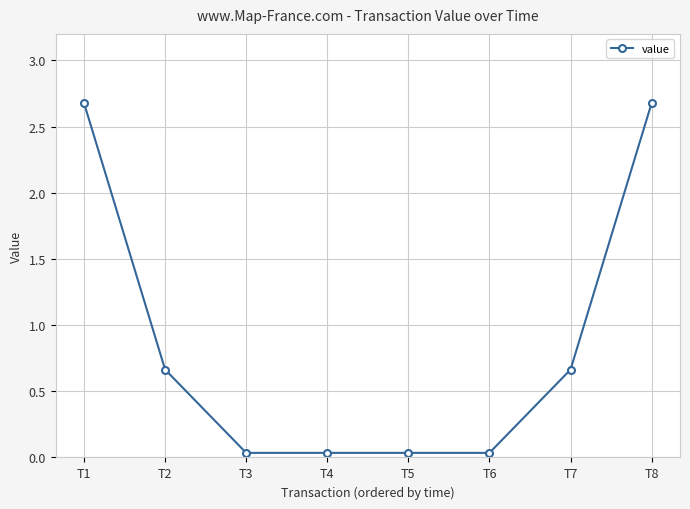

True or false: the data has more than 1 interior local peaks.

False